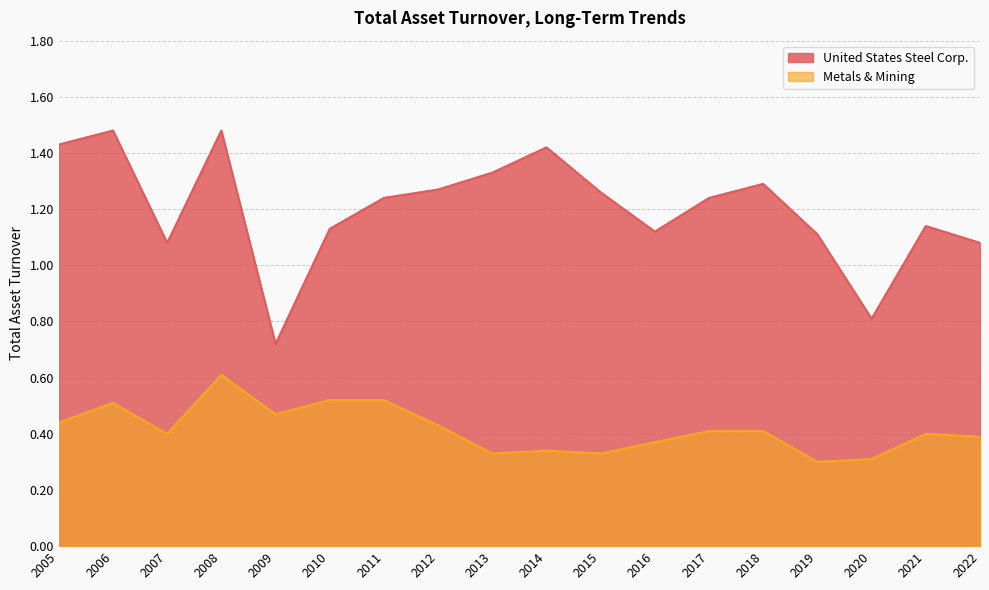

Reading right to left, extract all data points from this chart.

United States Steel Corp.: 2005=1.4	2006=1.5	2007=1.1	2008=1.5	2009=0.7	2010=1.1	2011=1.2	2012=1.3	2013=1.3	2014=1.4	2015=1.3	2016=1.1	2017=1.2	2018=1.3	2019=1.1	2020=0.8	2021=1.1	2022=1.1
Metals & Mining: 2005=0.4	2006=0.5	2007=0.4	2008=0.6	2009=0.5	2010=0.5	2011=0.5	2012=0.4	2013=0.3	2014=0.3	2015=0.3	2016=0.4	2017=0.4	2018=0.4	2019=0.3	2020=0.3	2021=0.4	2022=0.4